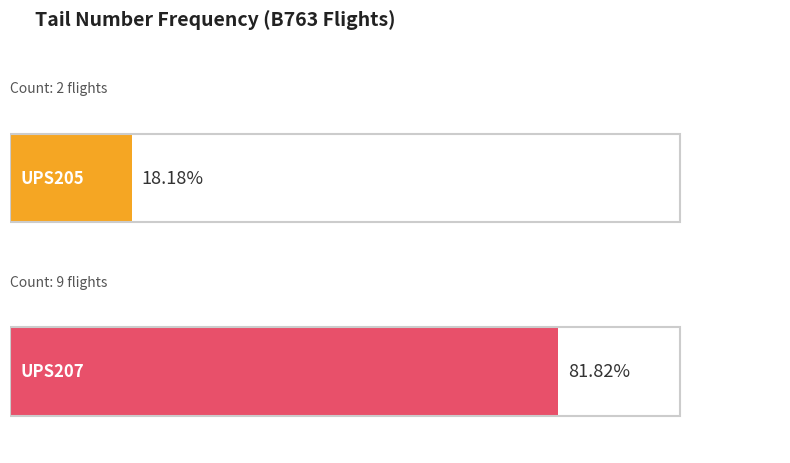

What are all the series names shown in the legend?

UPS205, UPS207